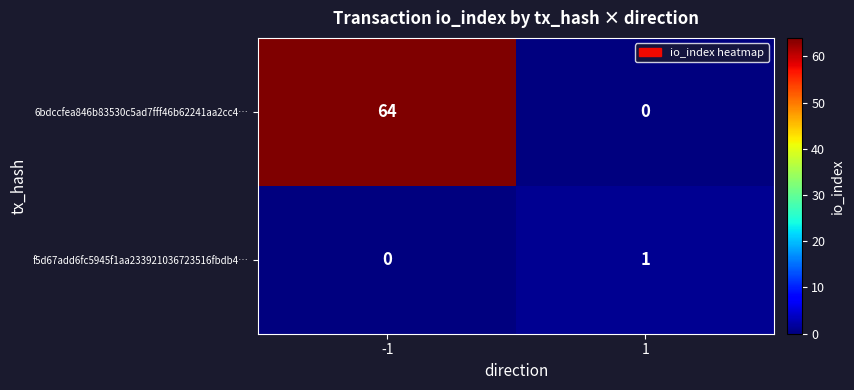

What is the sum of all 6bdccfea846b83530c5ad7fff46b62241aa2cc4… values?

64